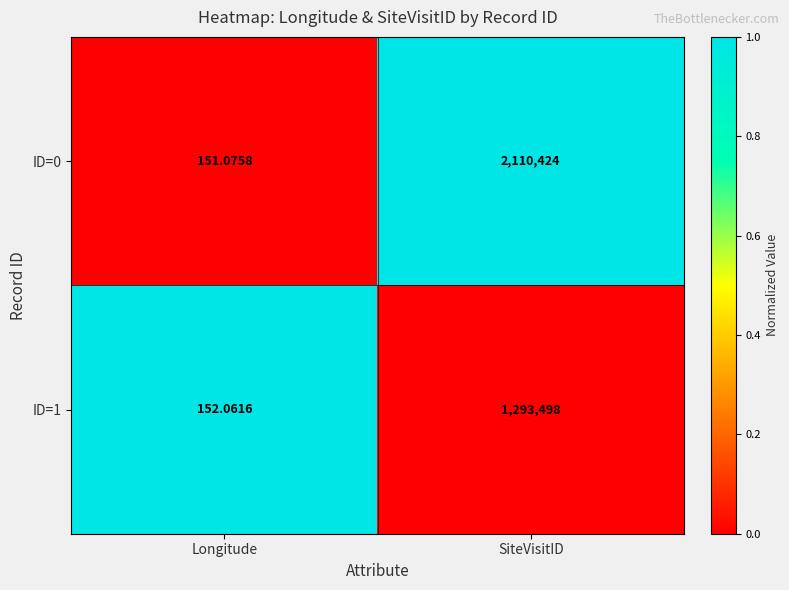

Which category has the lowest value in the ID=1 series?

Longitude